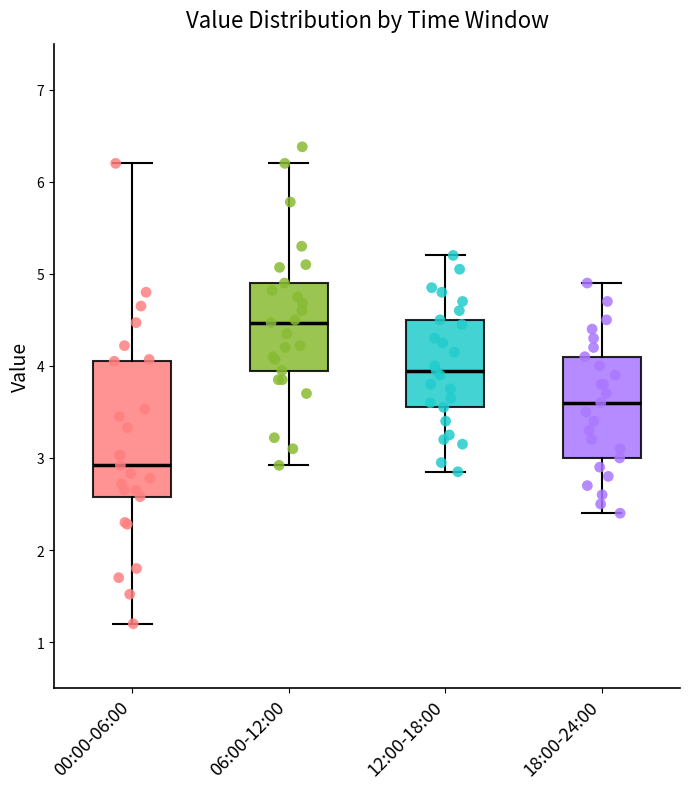

Reading left to right, transcribe this box plot: for each box, give where its median line is, the range the box spans, and where its two whiskers end, as read against the y-axis. The values are not printed on the chart, so give them approximately, as read against the axis.

00:00-06:00: median 2.9, box 2.6 to 4.1, whiskers 1.2 to 6.2
06:00-12:00: median 4.5, box 4.0 to 4.9, whiskers 2.9 to 6.2
12:00-18:00: median 4.0, box 3.6 to 4.5, whiskers 2.9 to 5.2
18:00-24:00: median 3.6, box 3.0 to 4.1, whiskers 2.4 to 4.9